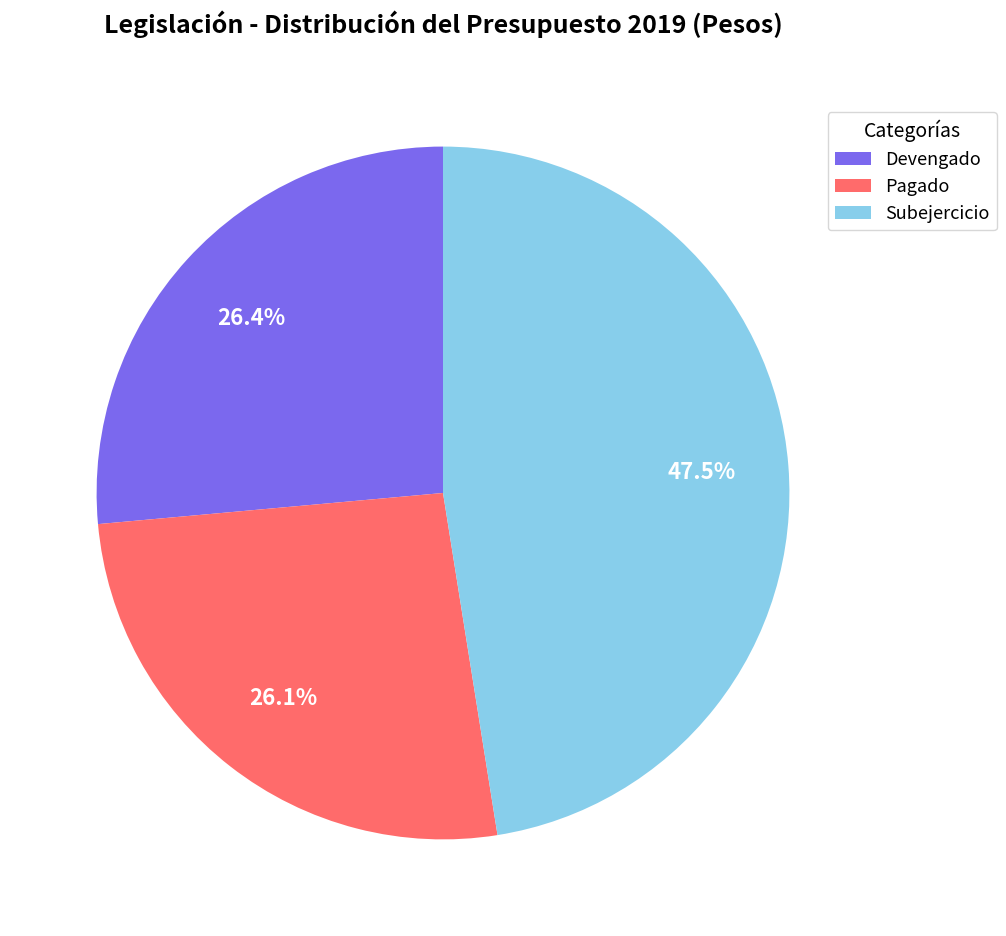

Does Devengado represent more than half of the total?

No